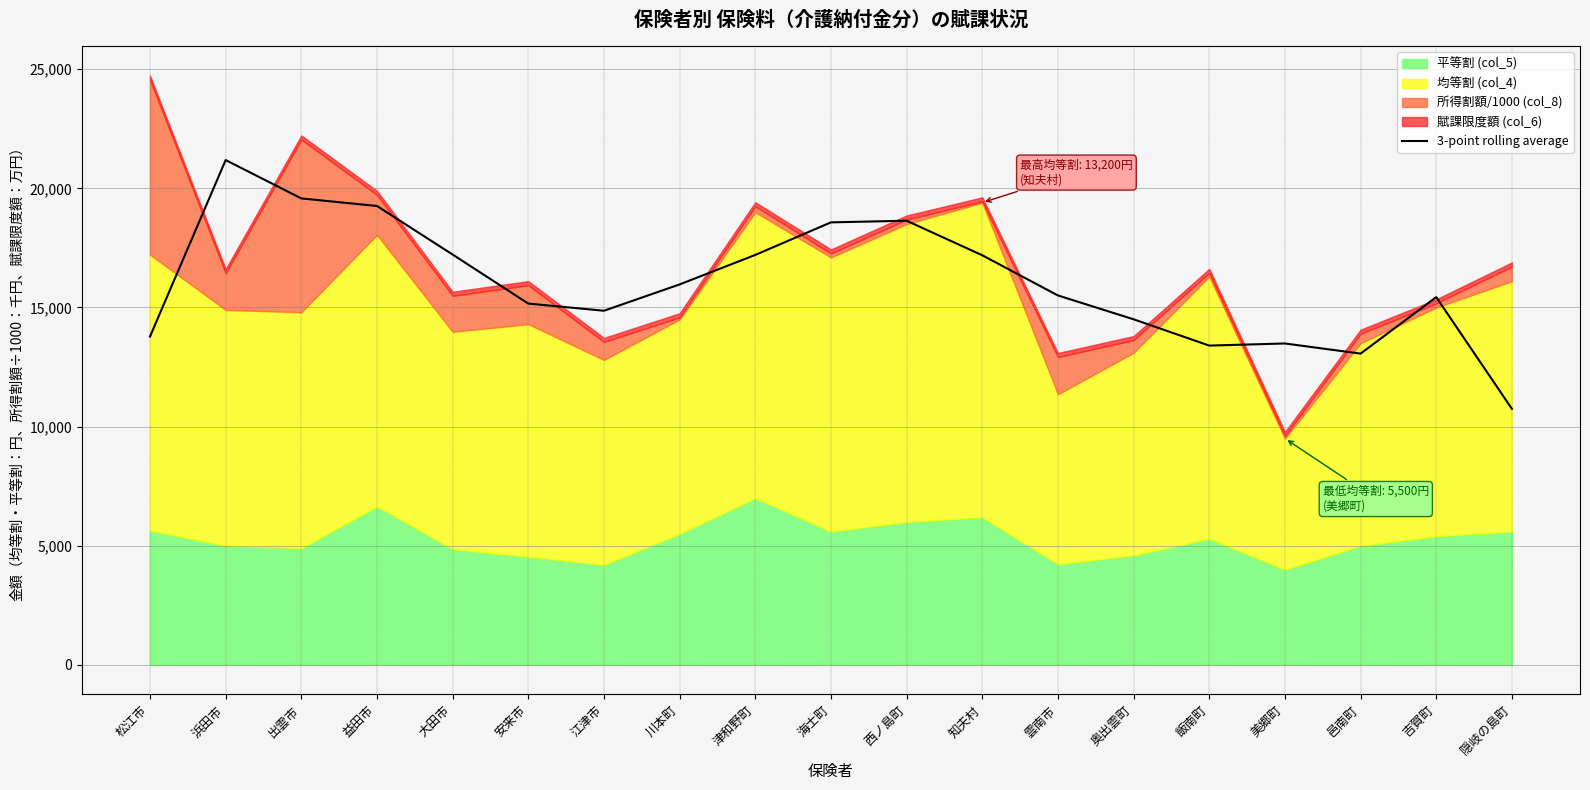

The chart shows a value of 31095.4 at 出雲市. True or false?

False